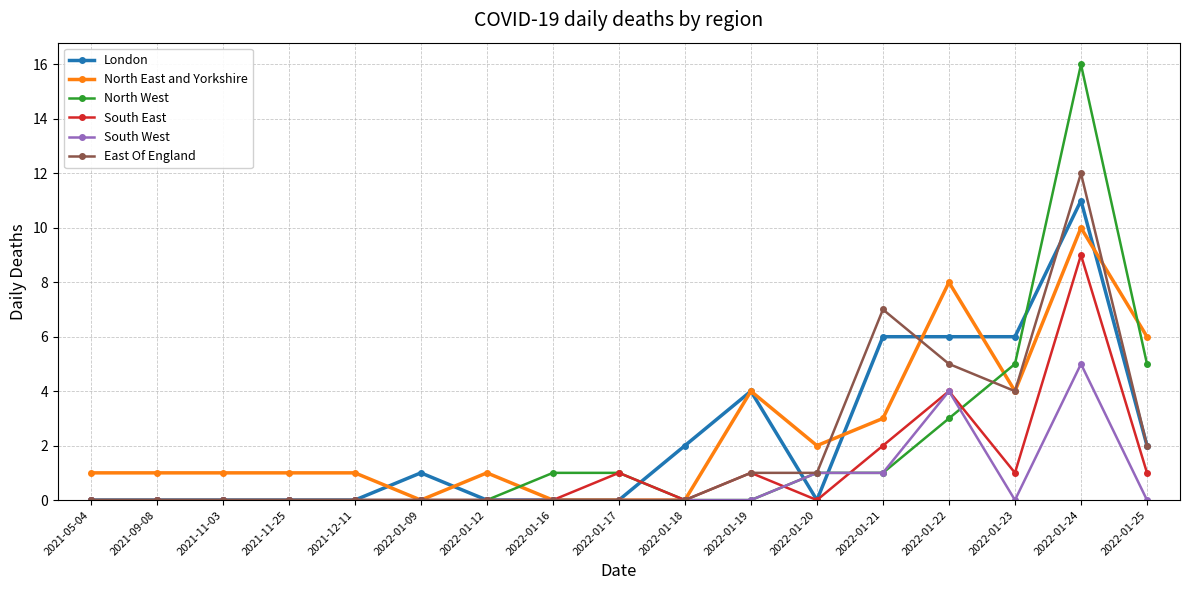

Is this an area chart (filled region under the line)?

No